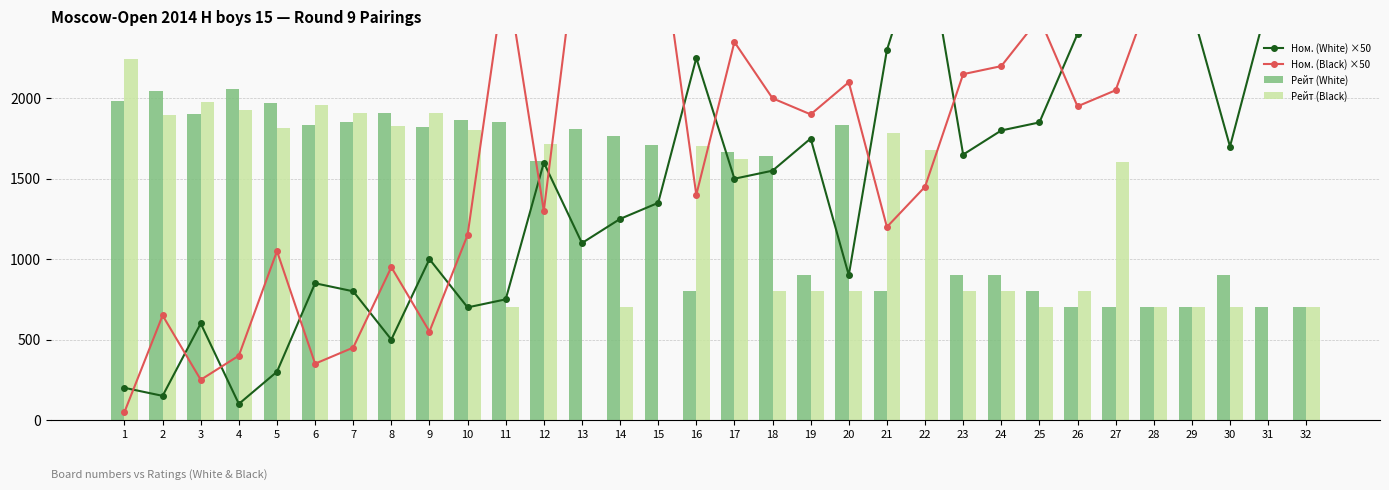

True or false: Рейт (Black) has a value of 1541 at 31.

False